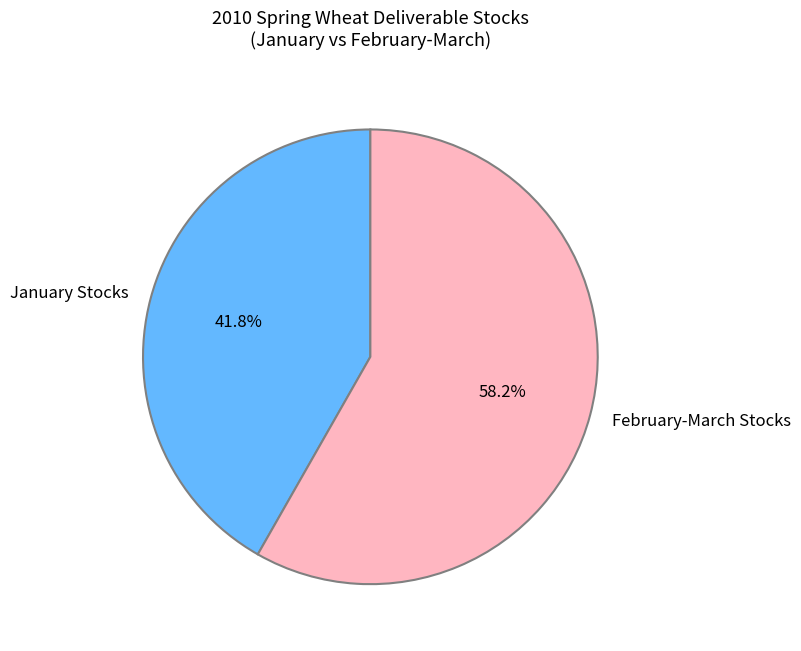

Which slice represents more than half of the pie?

February-March Stocks